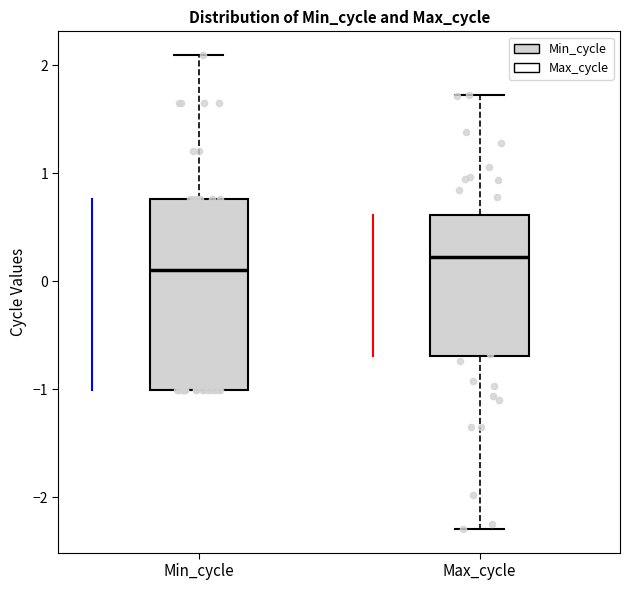

Which box's median line is the highest?

Max_cycle